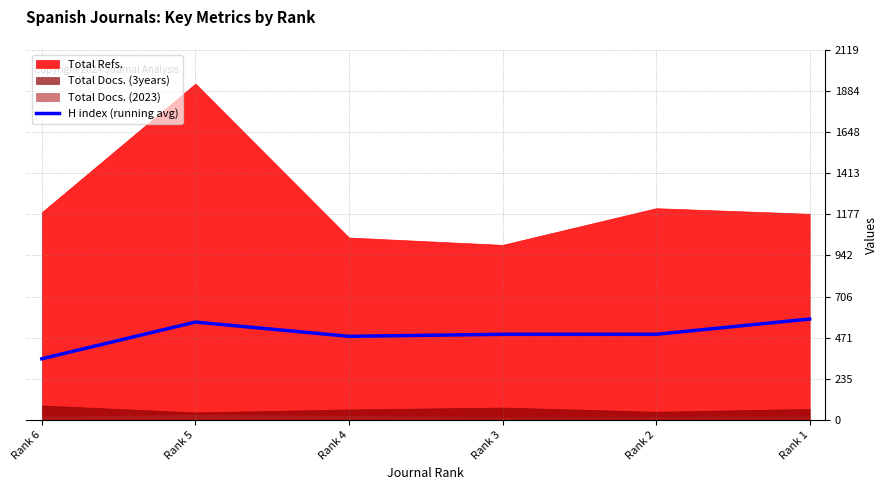

True or false: the data has more than 0 interior local peaks.

True